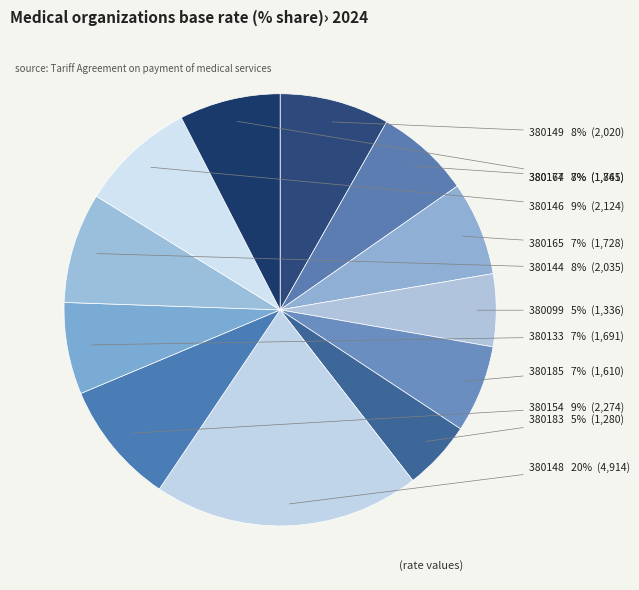

Is it true that 380149 is 16% of the pie?

False